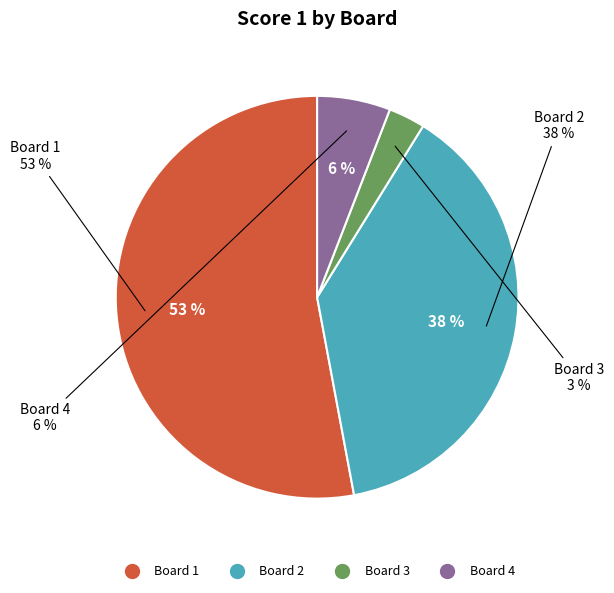

To the nearest percent, what is the difference between the Board 3 and Board 4 slice percentages?

3%